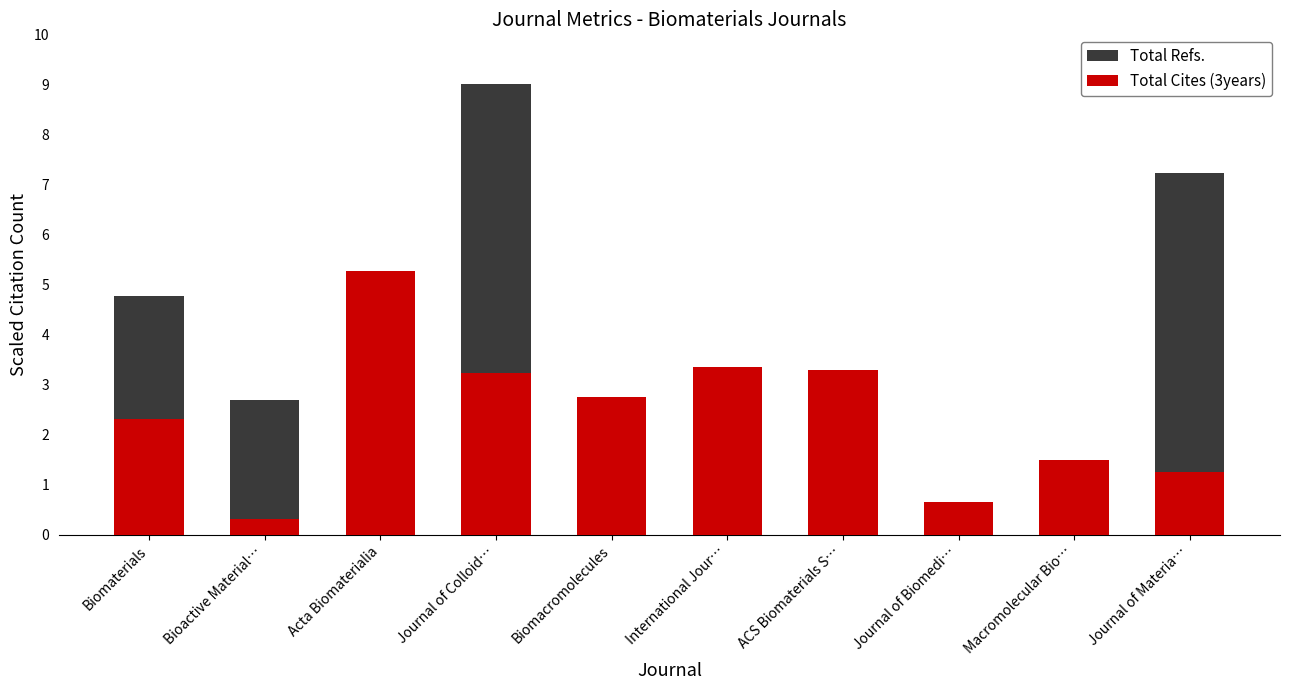

At how many categories does at least one series exceed 4?

4